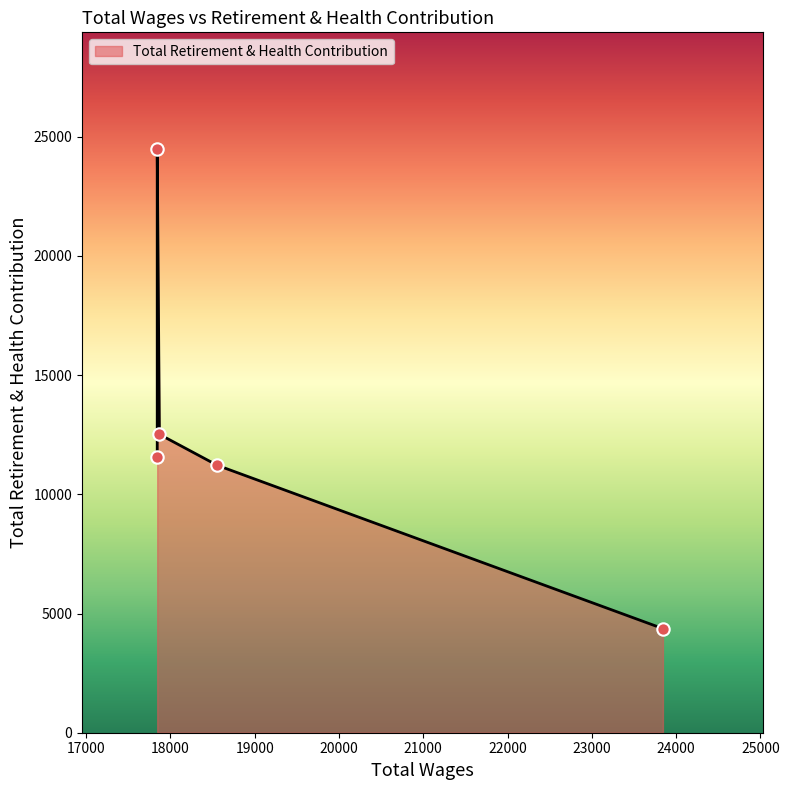

Approximately how many times larger is the value at 23844.0 compared to 18557.0?

0.4